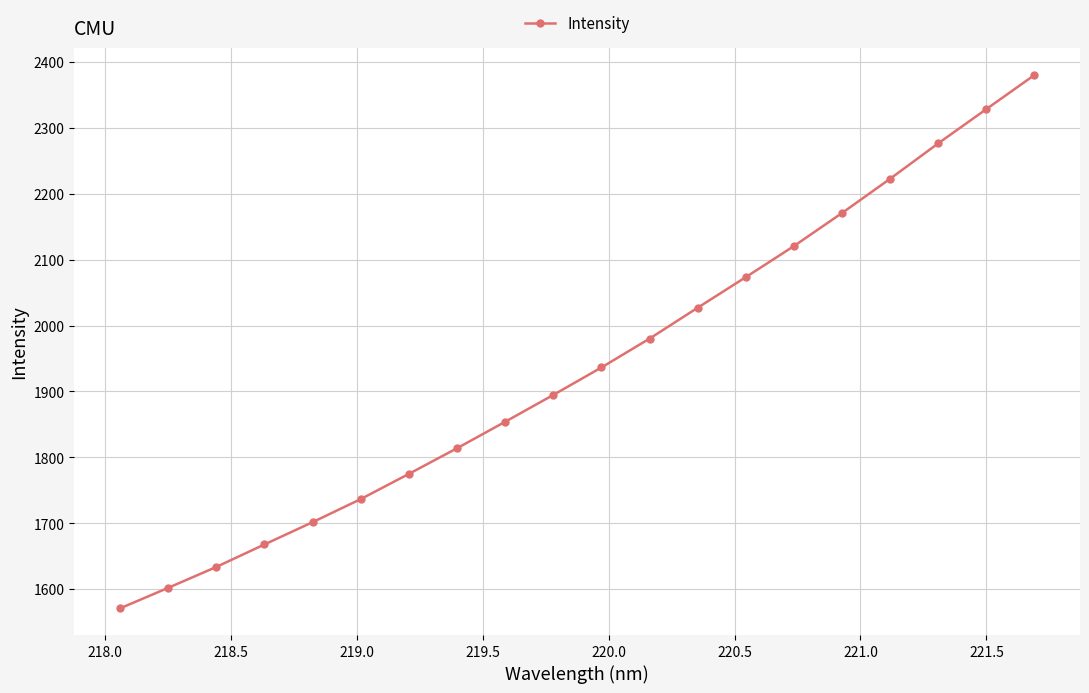

What is the smallest value displayed?

1570.9